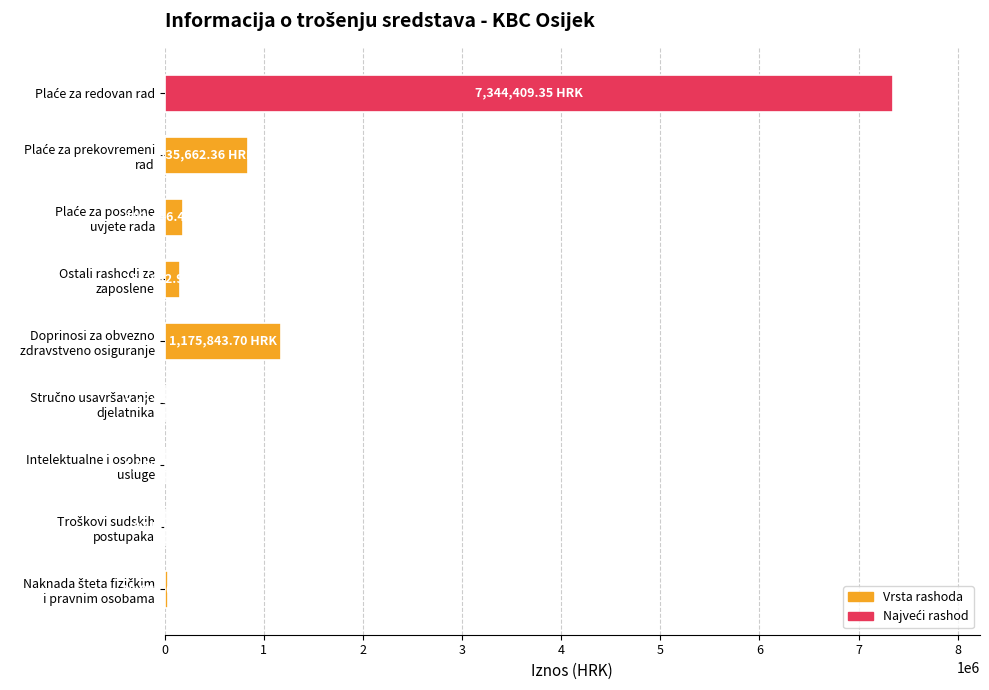

What is the sum of all values?

9721306.4